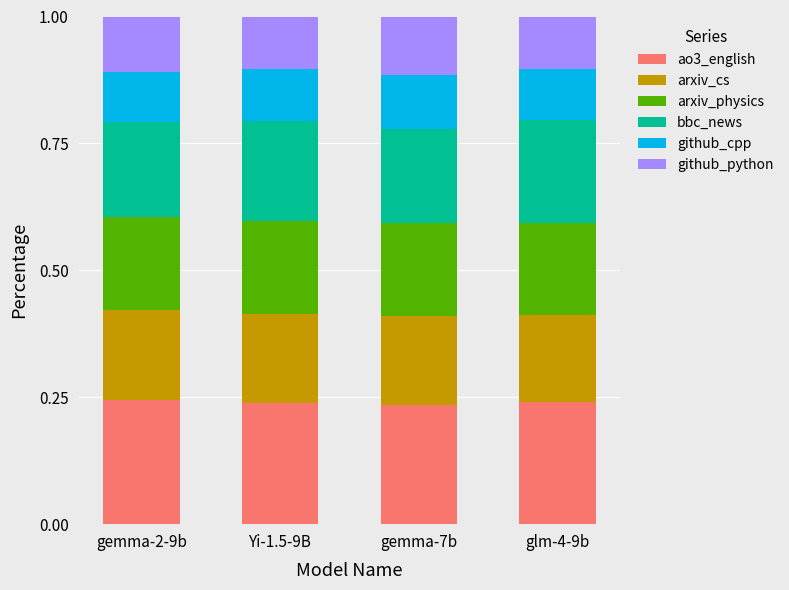

The value of ao3_english at Yi-1.5-9B is 0.2. True or false?

True